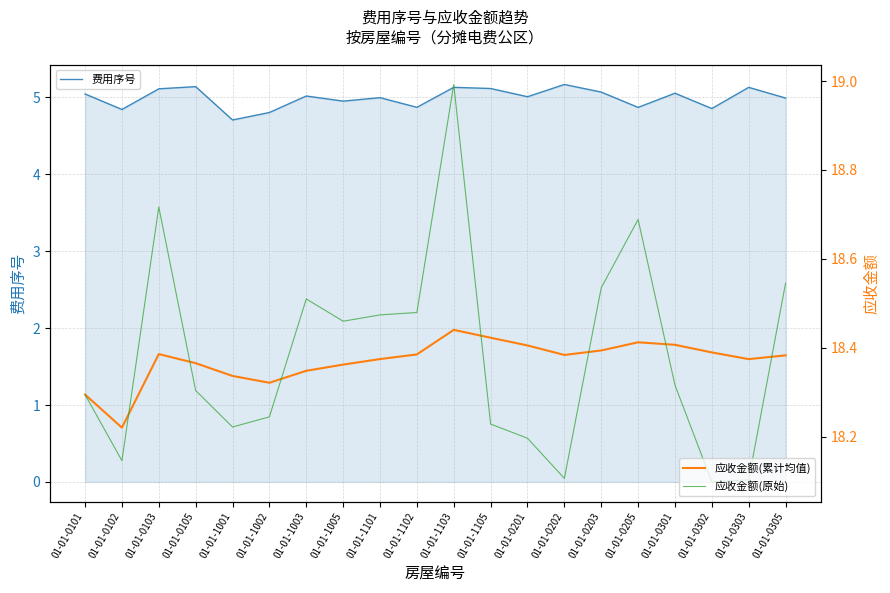

Rank the series by their maximum value, from lowest to highest.

费用序号, 应收金额(累计均值), 应收金额(原始)